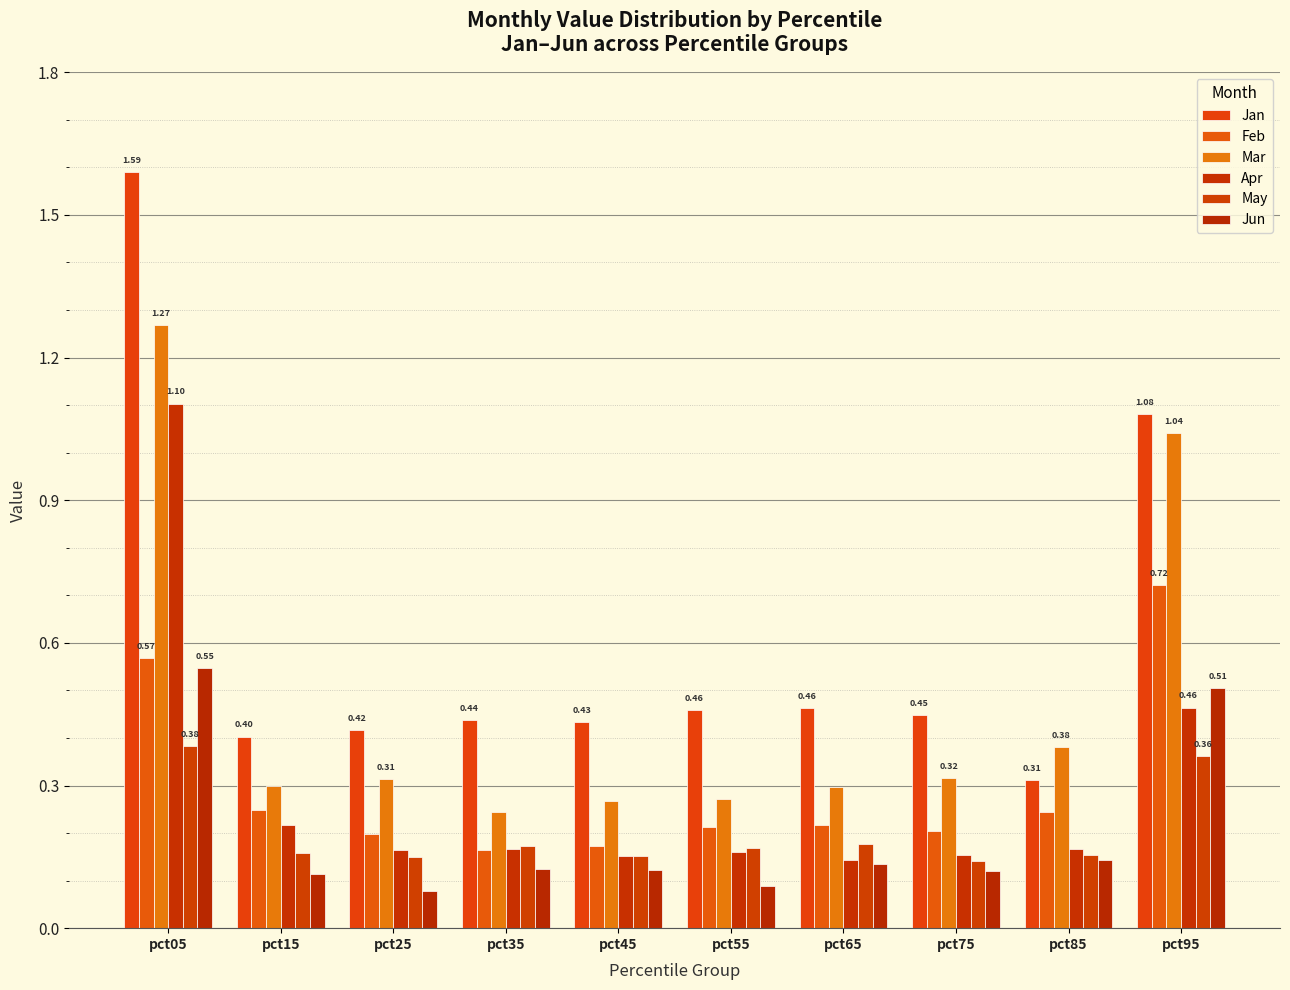

What is the greatest value displayed?

1.6